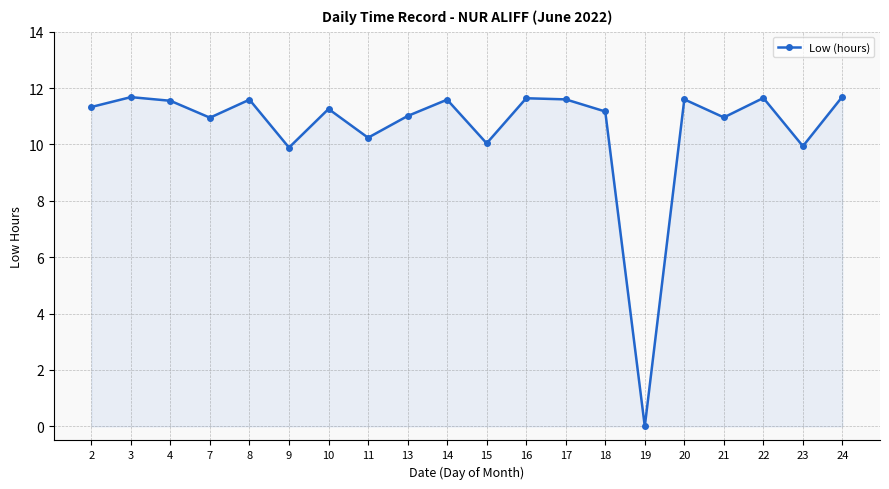

What is the value of the 8th point from the left?

10.2